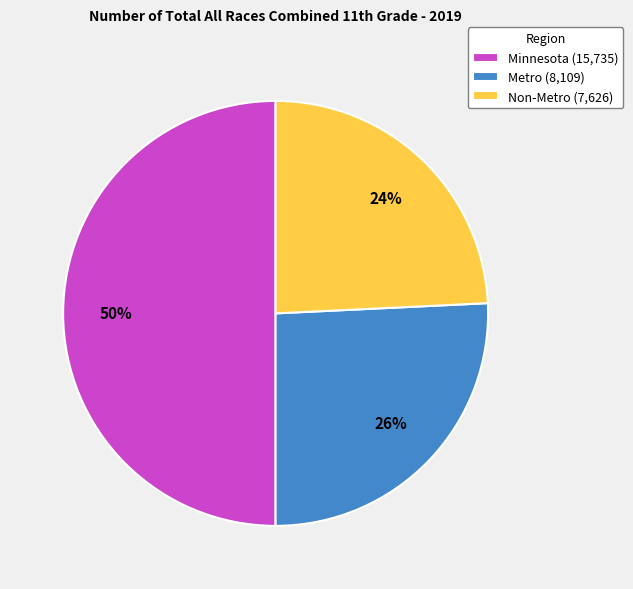

How many slices are in this pie chart?

3